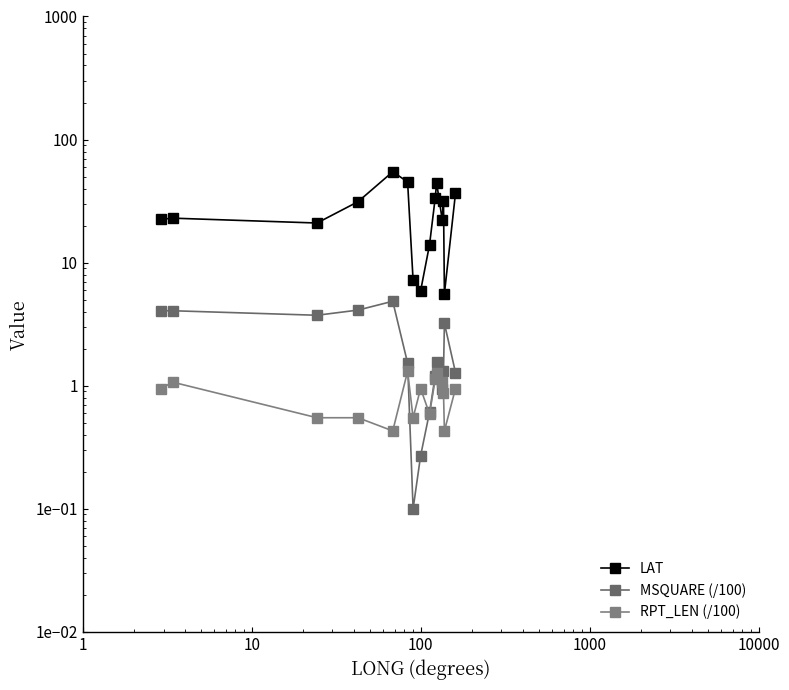

How many categories are shown in the chart?

15